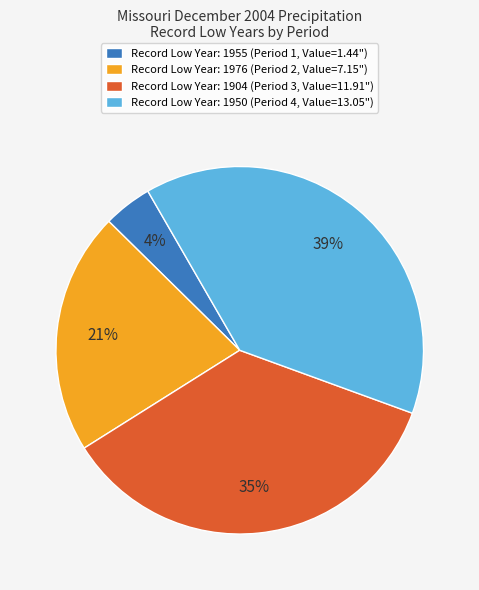

To the nearest percent, what portion does Record Low Year: 1904 (Period 3, Value=11.91") represent?

35%